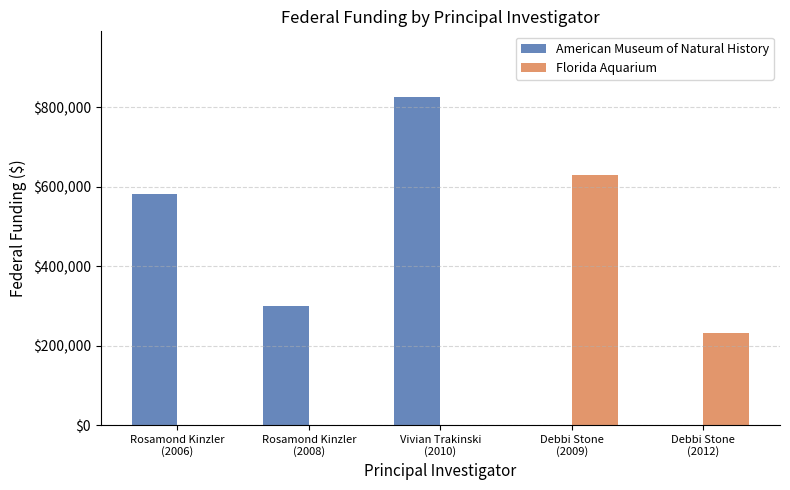

Which category has the highest value in the Florida Aquarium series?

Debbi Stone
(2009)